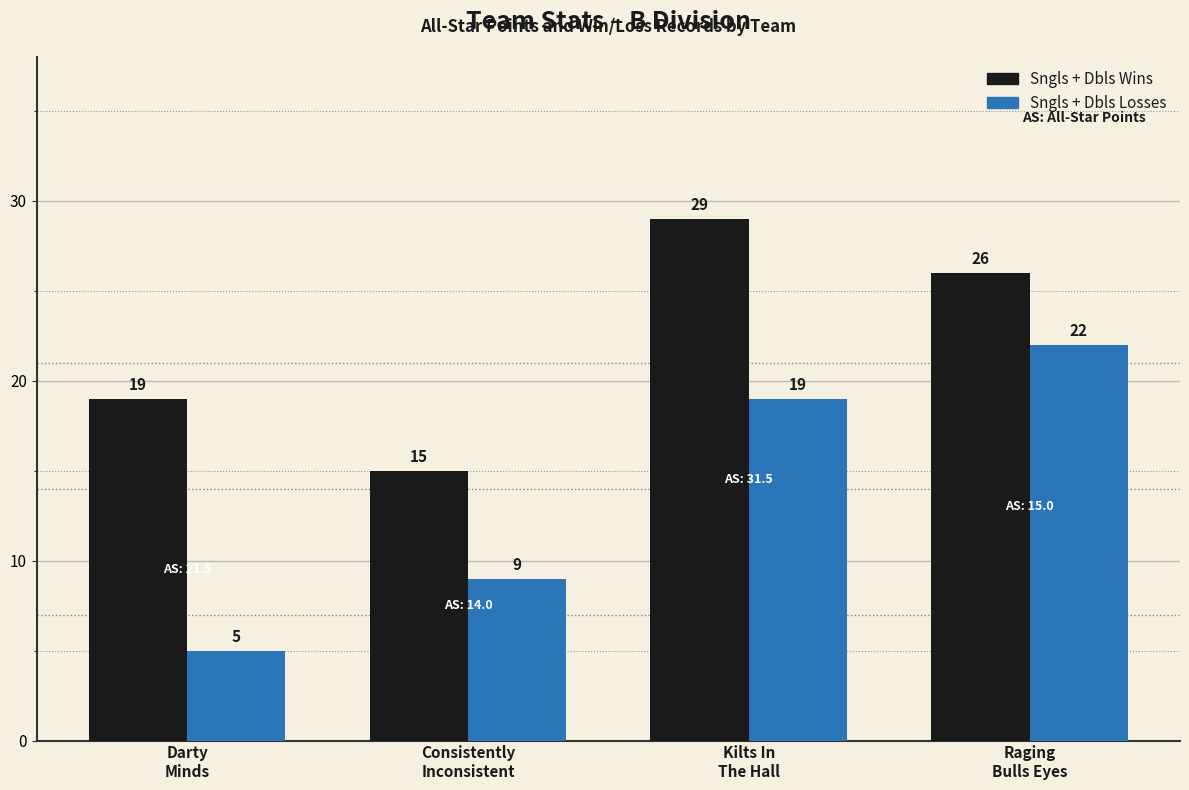

How many series are shown in this chart?

2